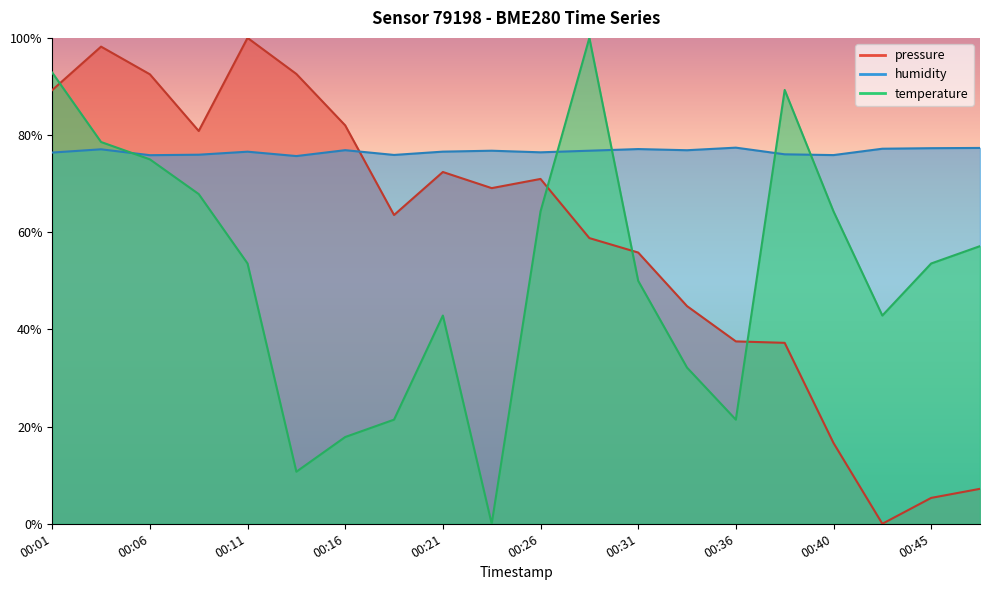

The humidity series shows 77.1 at 00:31. True or false?

True